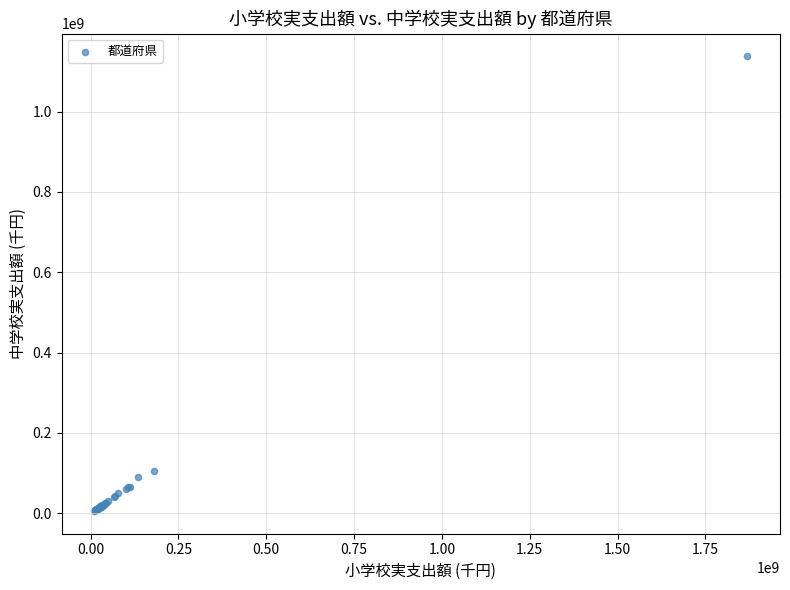

What Y value in the scatter plot is closest to 571530446?

104249539